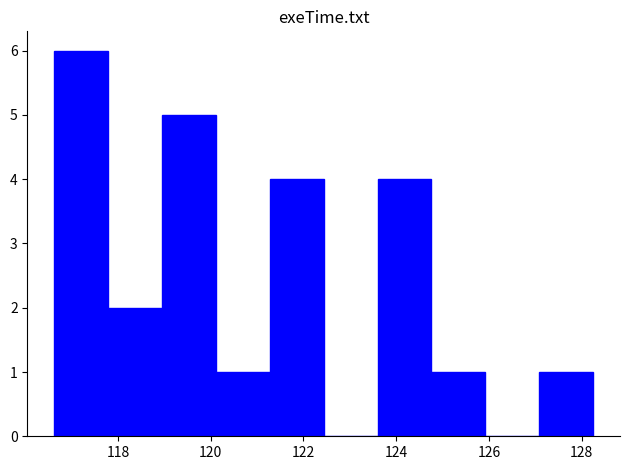

How tall is the bar that spans 124.8 to 126.0 on the x-axis? Neither the bar edges nor the heights are printed on the chart, so give them approximately, as read against the axes.

1